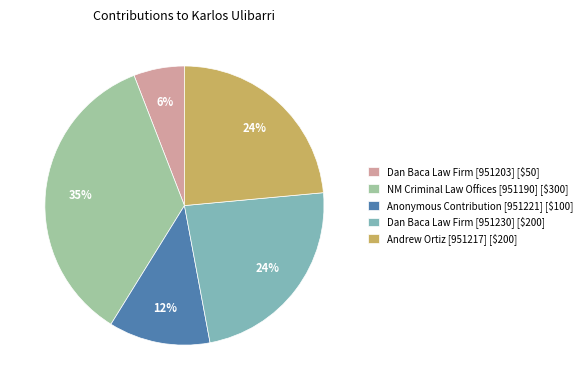

True or false: Anonymous Contribution [951221] accounts for 5% of the total.

False